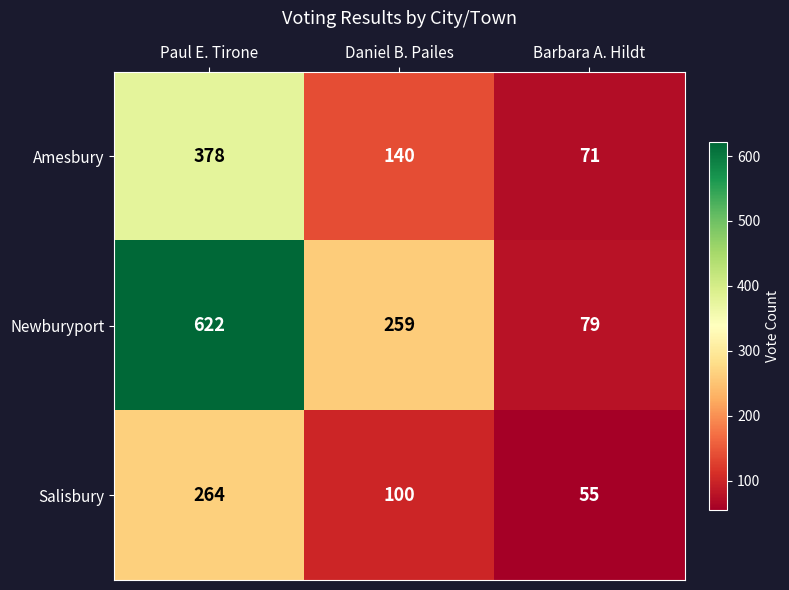

What is the difference between the maximum and minimum values in the Amesbury series?

307